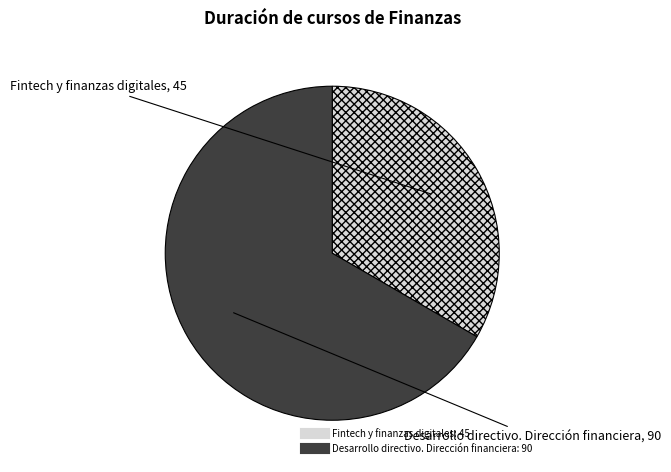

Is it true that Desarrollo directivo. Dirección financiera is 76% of the pie?

False